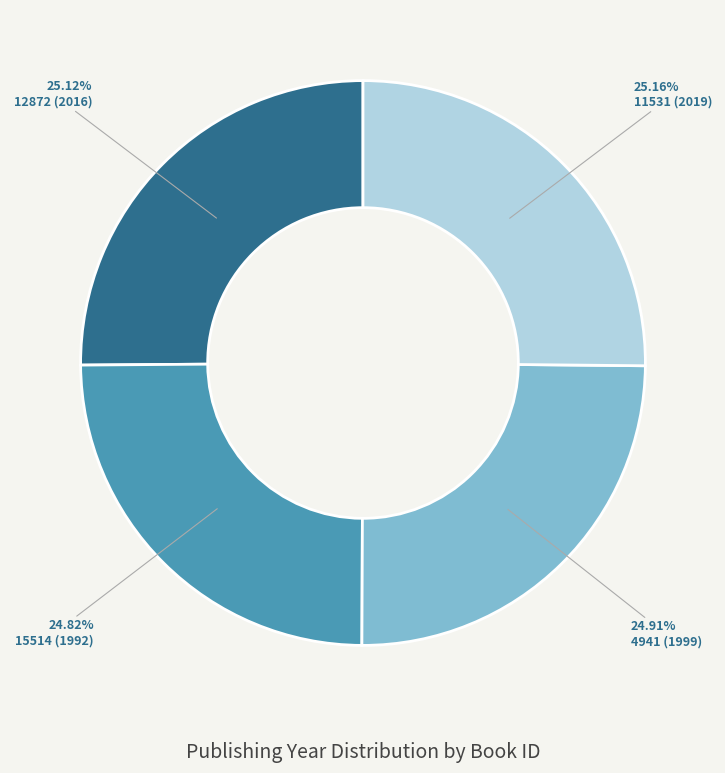

To the nearest percent, what portion does 15514 (1992) represent?

25%